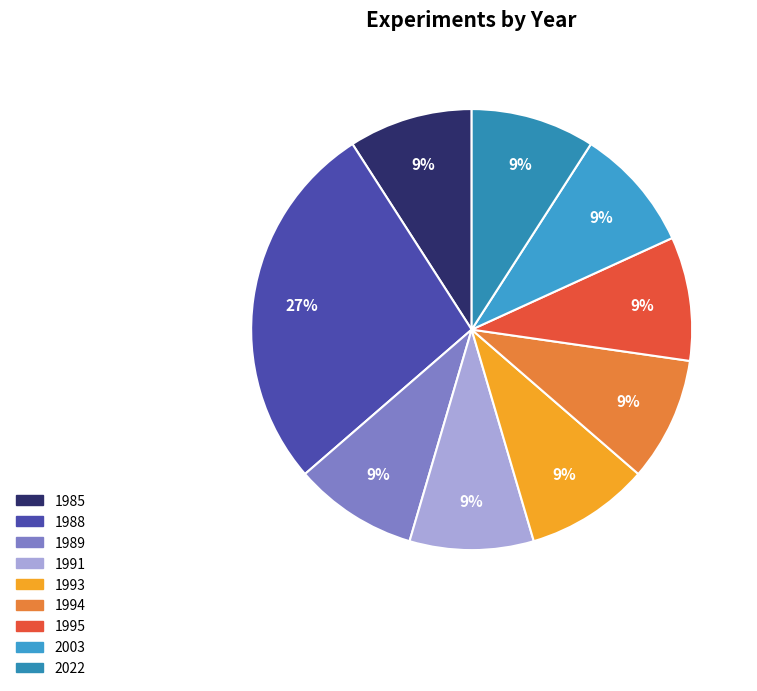

To the nearest percent, what is the average slice percentage?

11%